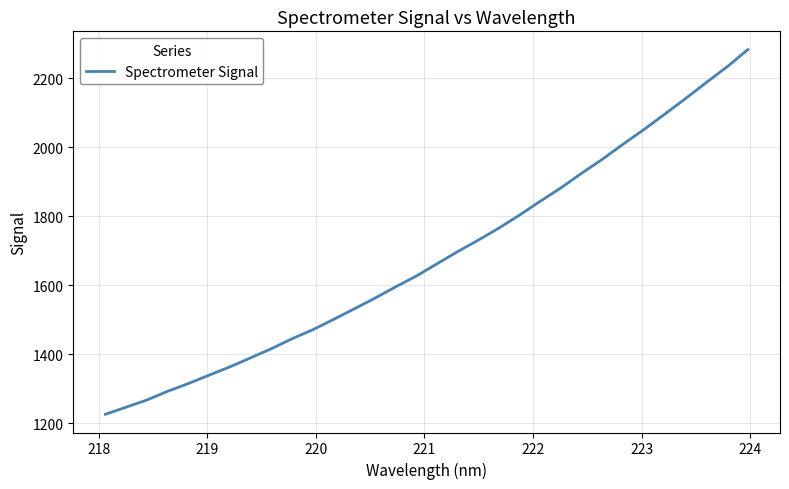

What is the minimum value shown in the chart?

1226.2